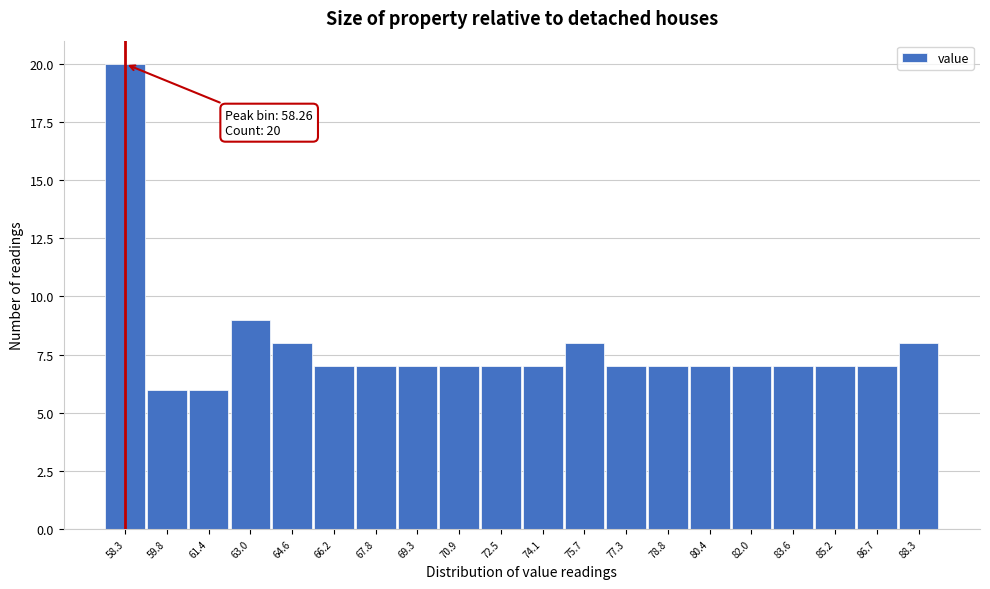

Over which range of the x-axis is the bar tallest?

57.4 to 59.0